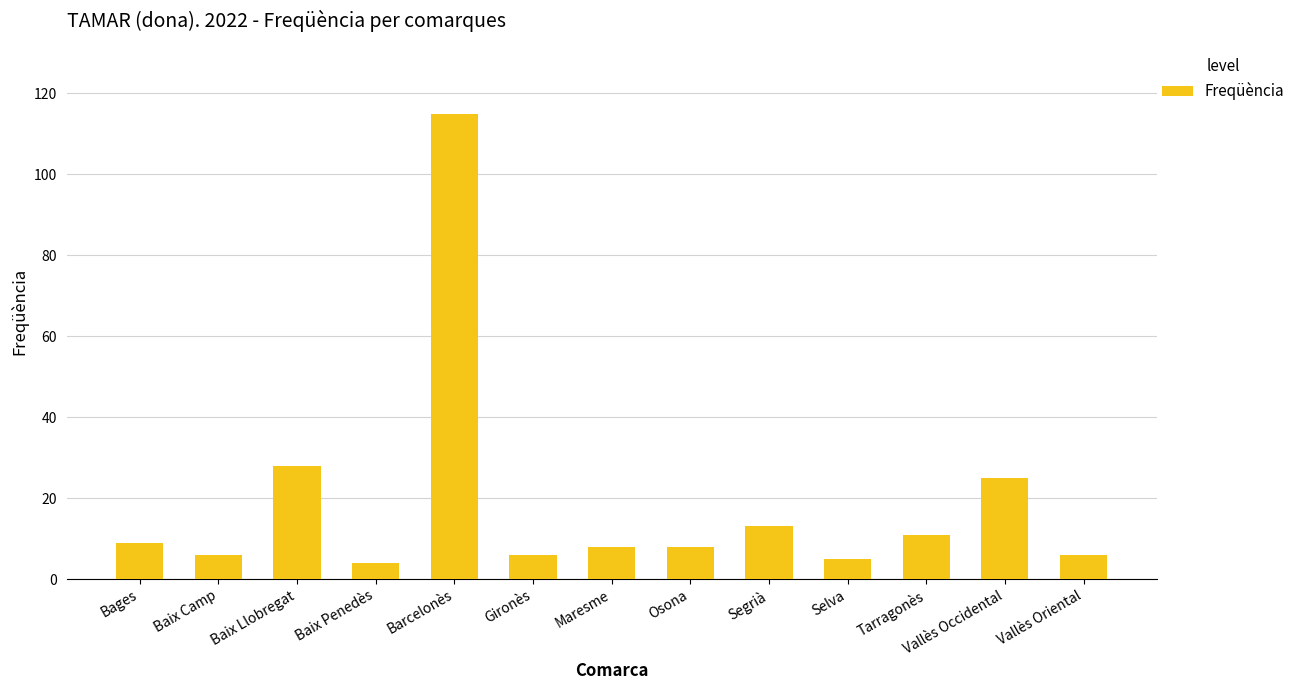

Which has a higher value, Segrià or Maresme?

Segrià